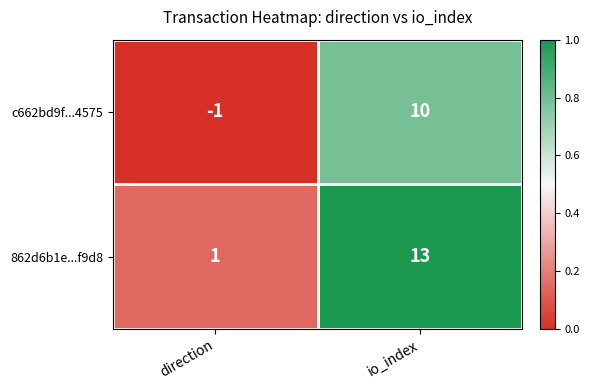

At which category is the sum across all series the highest?

io_index